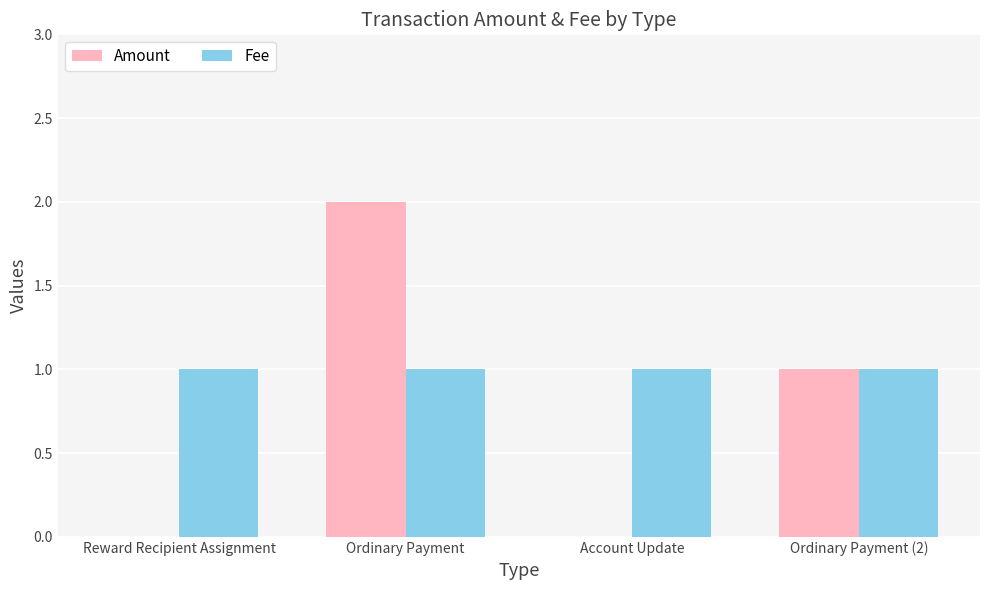

What is the maximum value shown in the chart?

2